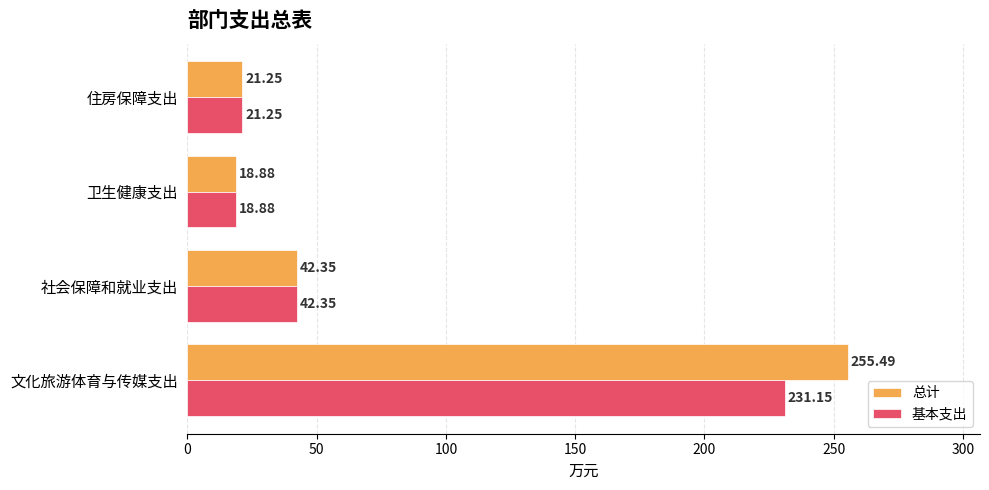

Where is 总计 nearest to the value 137?

社会保障和就业支出